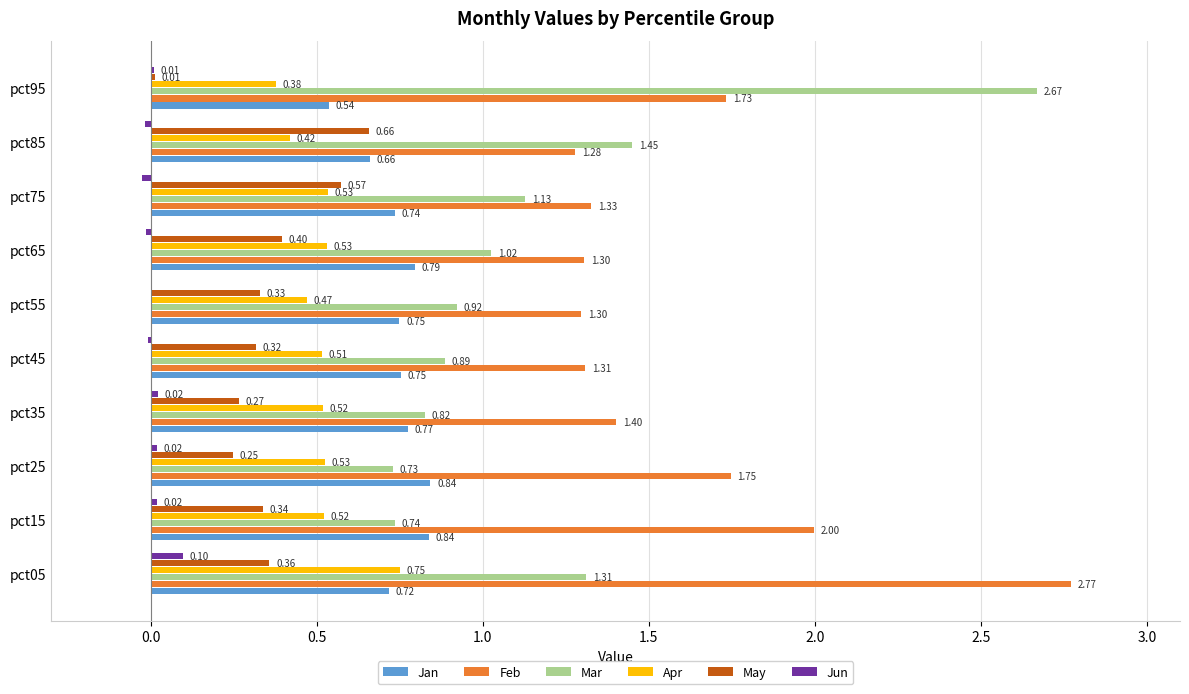

Which series has the largest total across all categories?

Feb